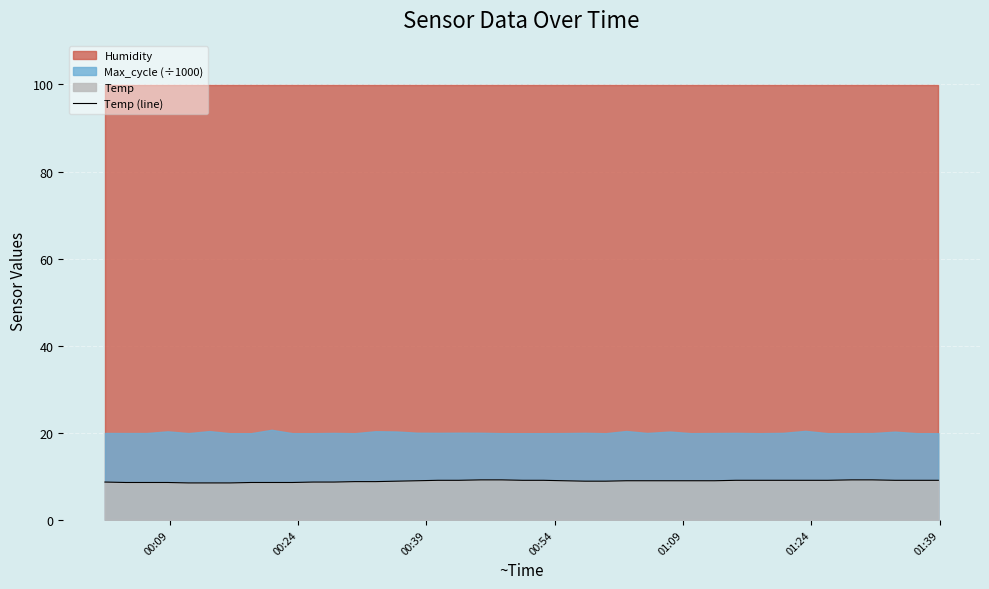

How many data points are less than 9?

17